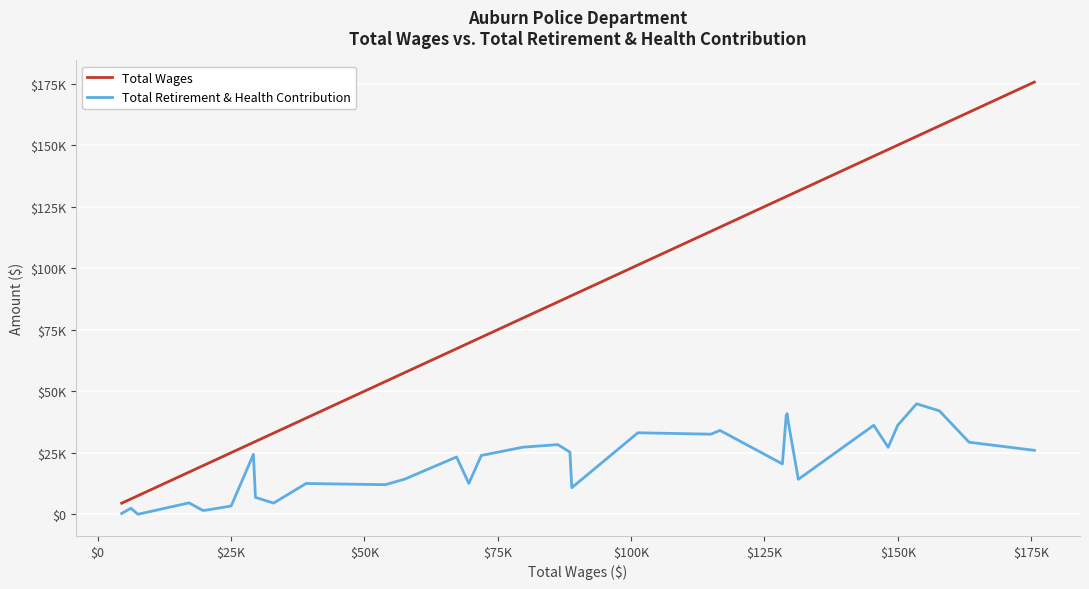

Reading left to right, list all the values displayed in this chart.

Total Wages: 4495	6209	7533	17119	19689	20159	25017	29190	29569	32969	39076	53894	57489	67272	69571	71912	79720	86244	88525	88874	101269	114952	116644	128355	129074	129253	129422	131339	145484	148188	149974	153509	157787	163358	175593
Total Retirement & Health Contribution: 314	2466	0	4629	1578	1610	3365	24339	6861	4546	12509	12024	14212	23283	12540	23889	27261	28299	25254	10794	33109	32541	34081	20457	40221	40862	37996	14200	36155	27211	36148	44884	42017	29273	25972